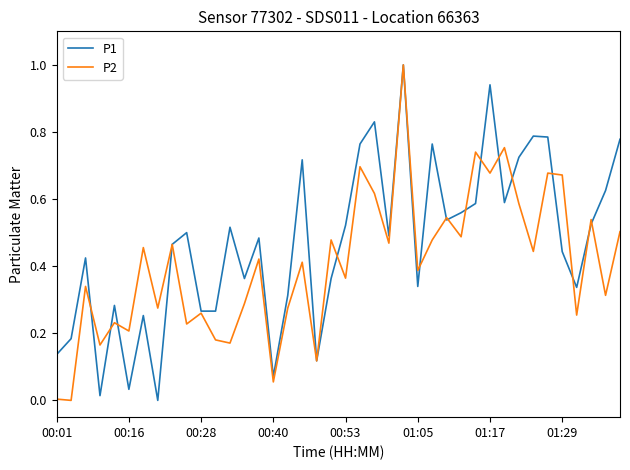

Which series has the largest total across all categories?

P1